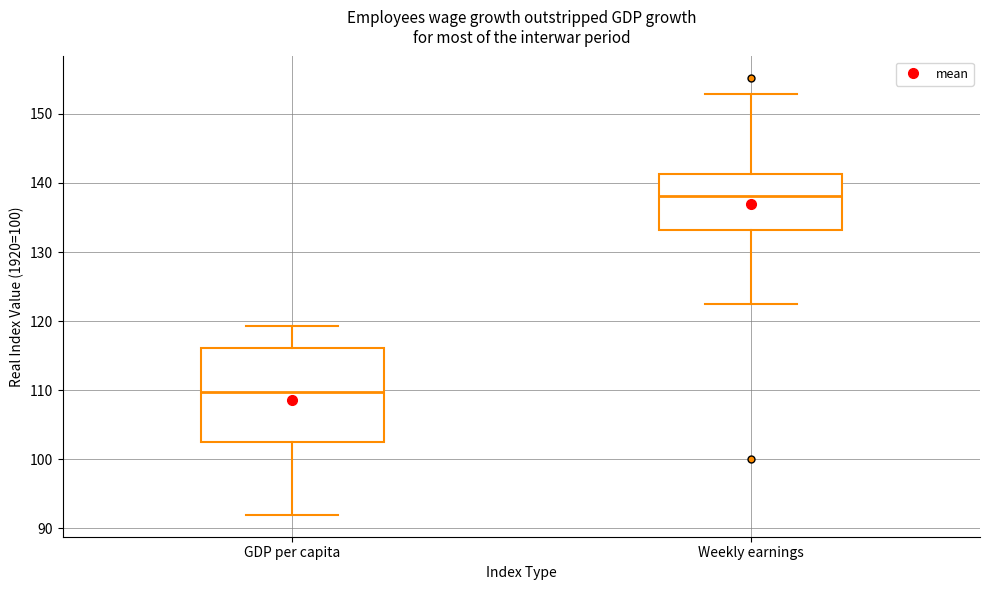

Which box's median line is the lowest?

GDP per capita